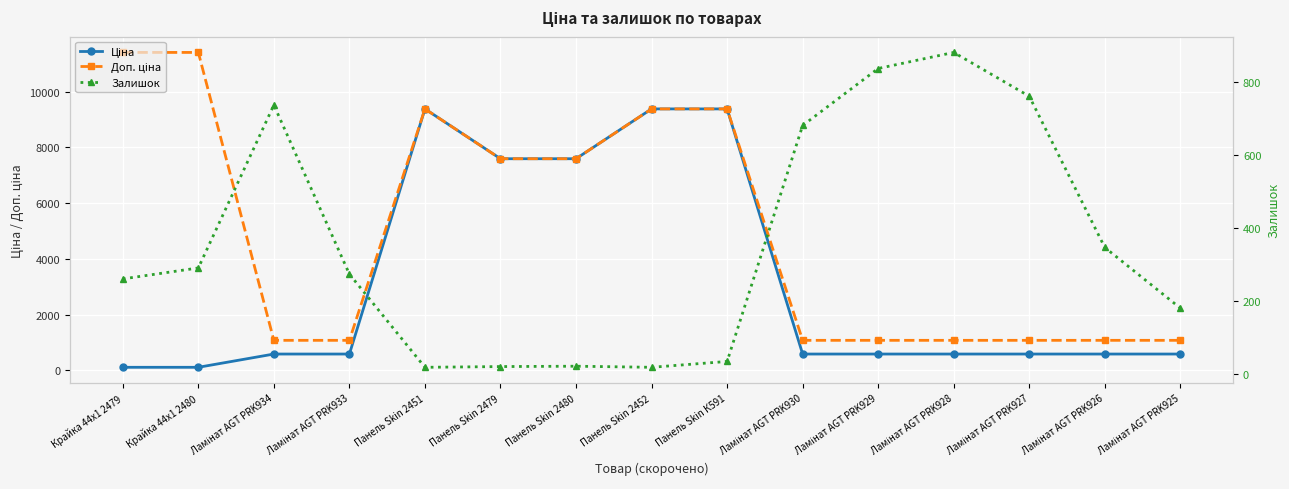

Where does the Ціна series first go above 589?

Ламінат AGT PRK934